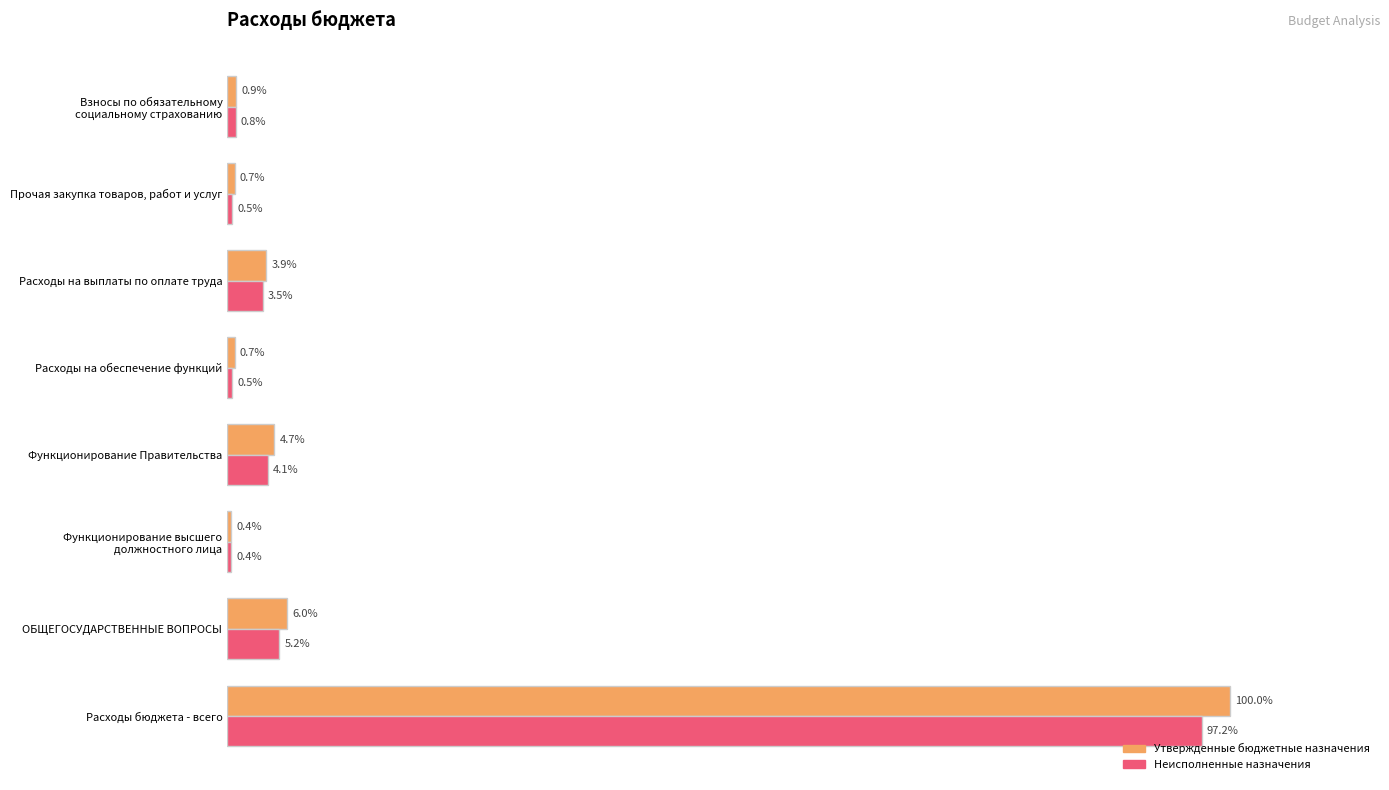

Which series changed the most between ОБЩЕГОСУДАРСТВЕННЫЕ ВОПРОСЫ and Прочая закупка товаров, работ и услуг?

Утвержденные бюджетные назначения